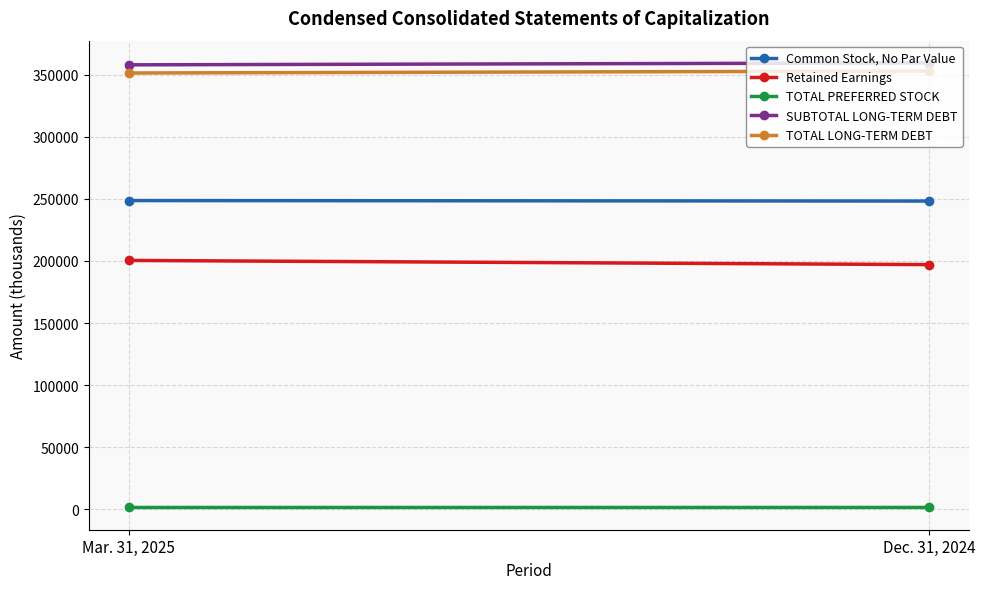

Which label corresponds to the smallest value in the chart?

Mar. 31, 2025